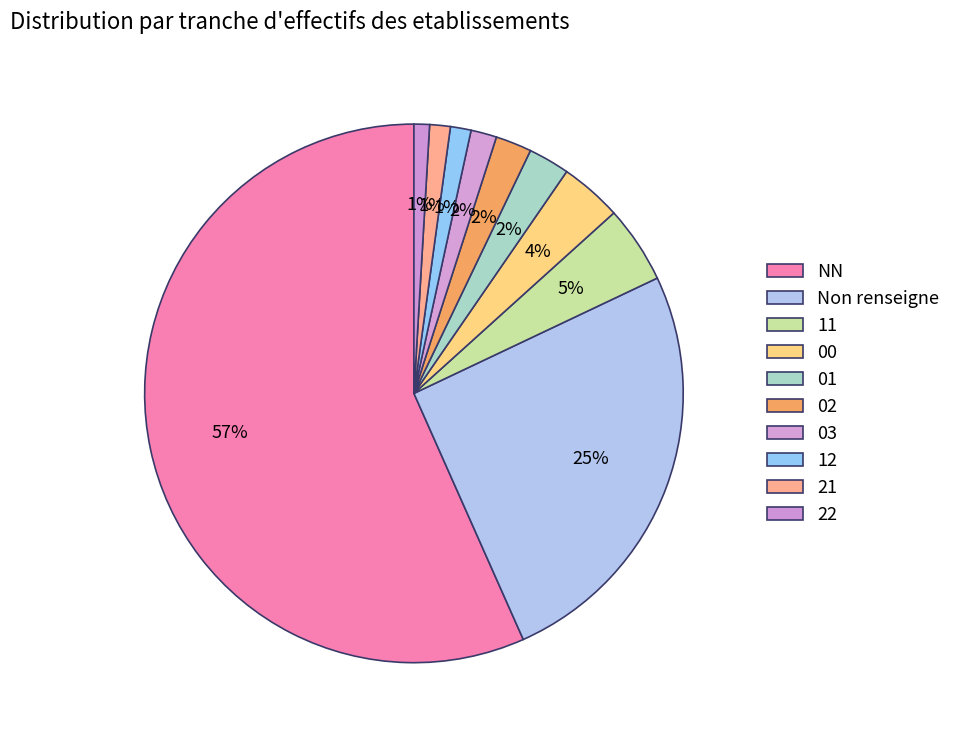

Count the number of slices in the pie.

10